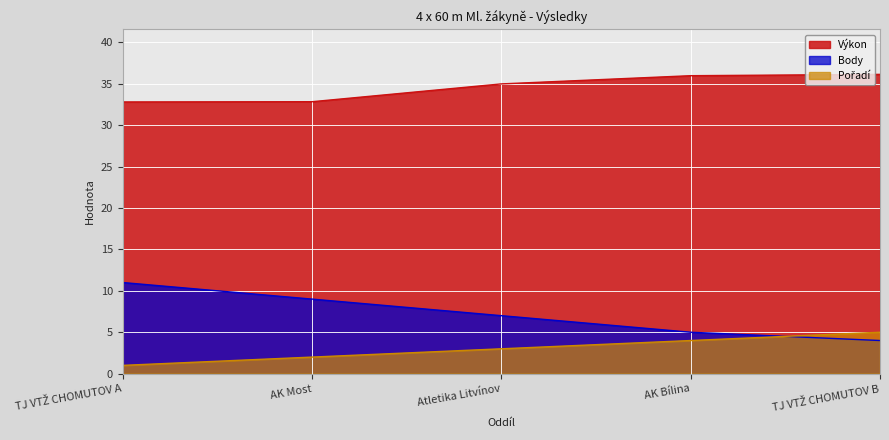

Where does the Pořadí series first go above 3?

AK Bílina